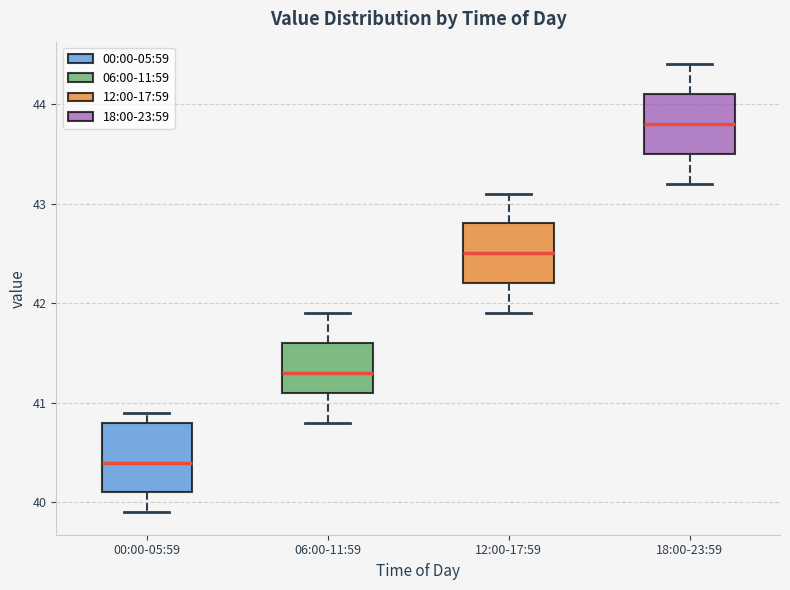

Where does the upper whisker of the box for 06:00-11:59 end on the y-axis? The values are not printed on the chart, so give them approximately, as read against the axis.

41.9